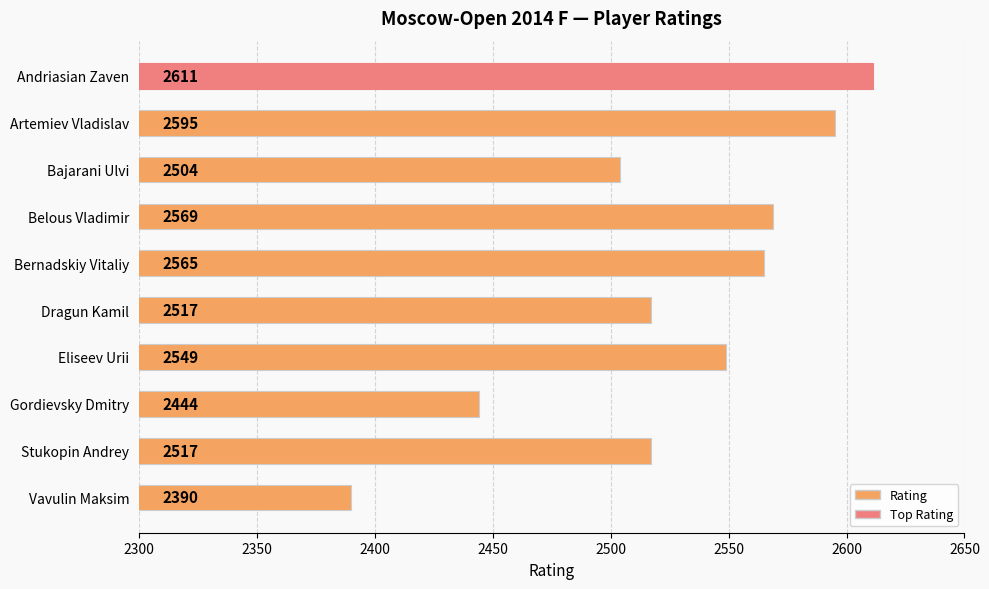

Where is the data nearest to the value 2500?

Bajarani Ulvi